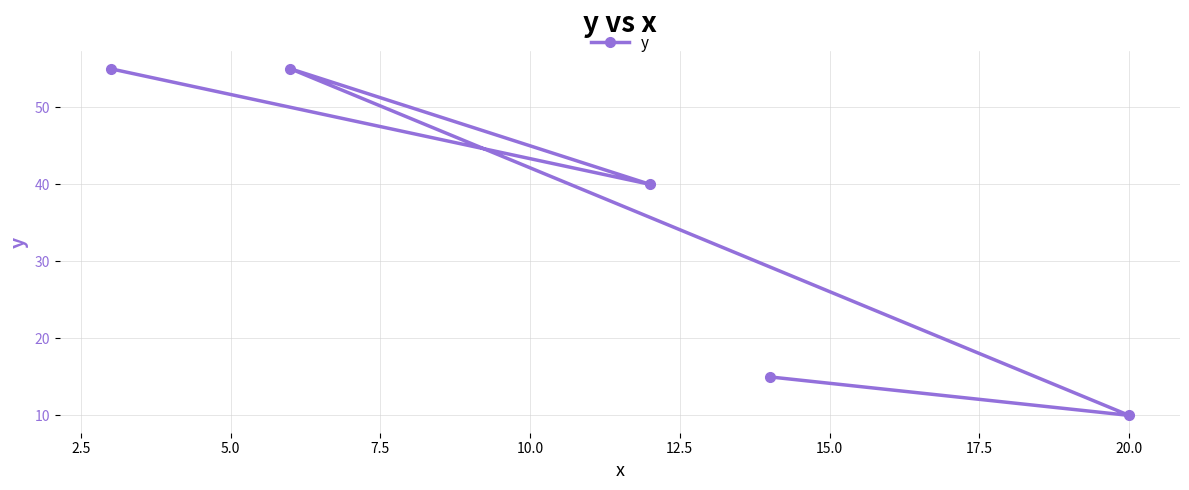

How many points are higher than both their immediate neighbors (excluding endpoints)?

1